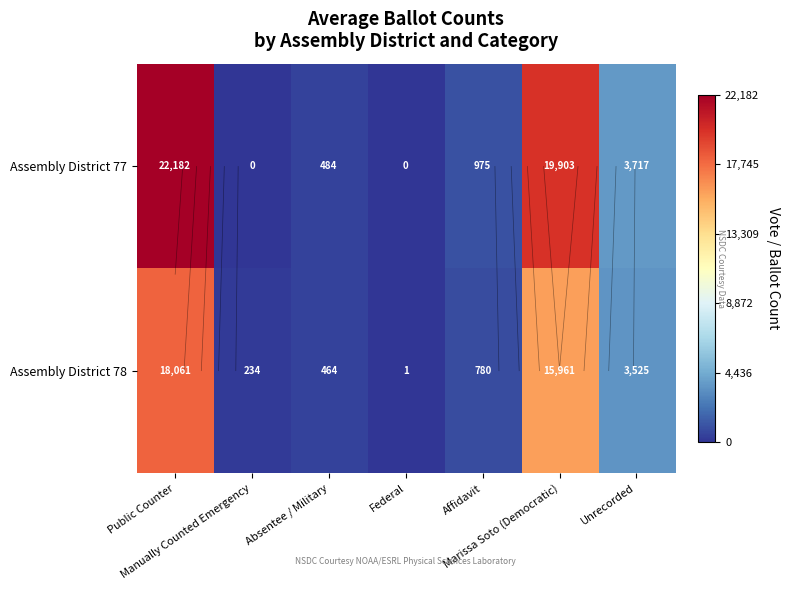

At Absentee / Military, list the series in order from smallest to largest.

Assembly District 78, Assembly District 77